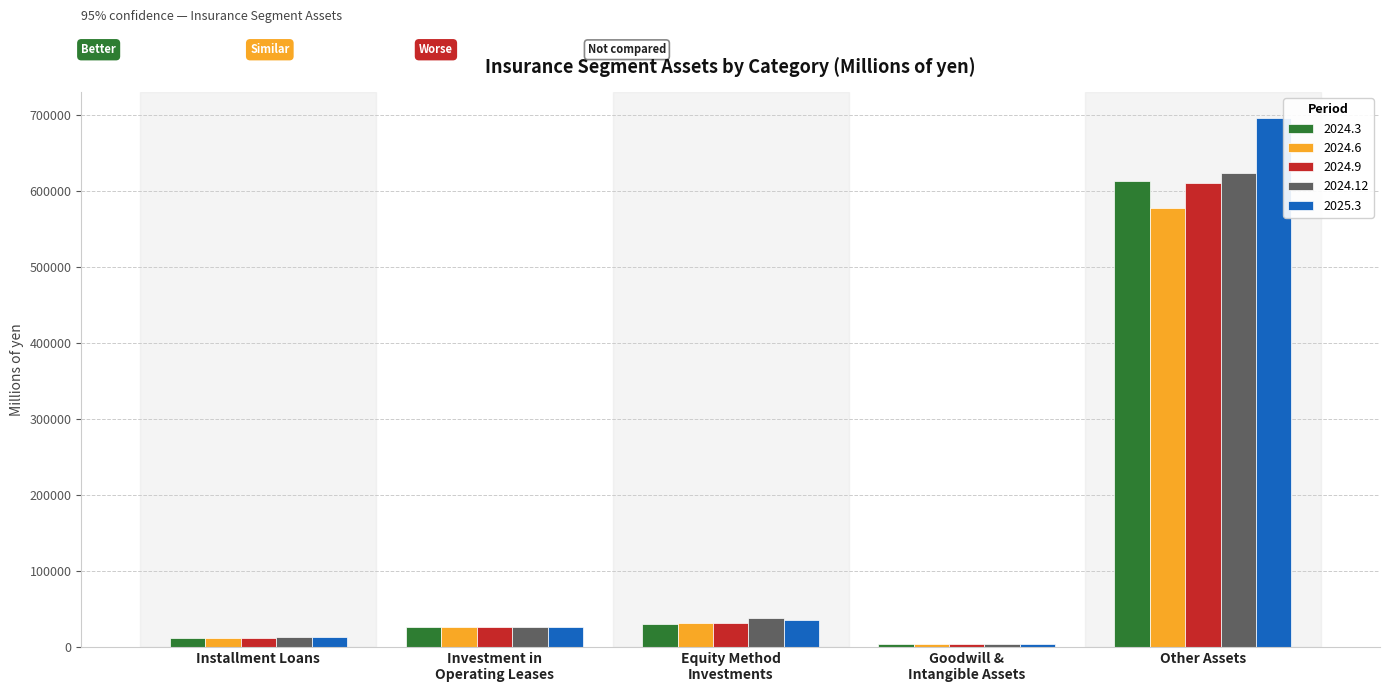

At which label is 2024.12 closest to 313988?

Equity Method
Investments